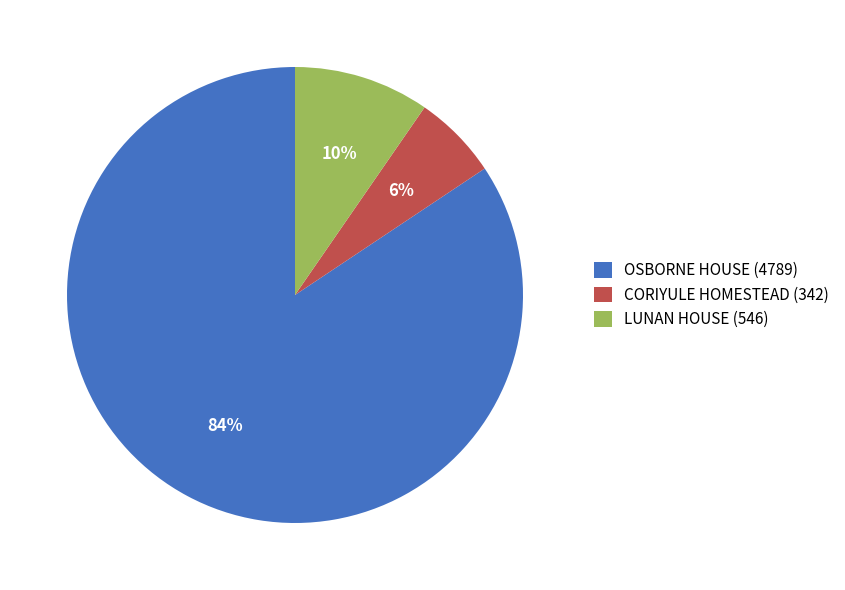

The OSBORNE HOUSE slice represents 96% of the pie. True or false?

False